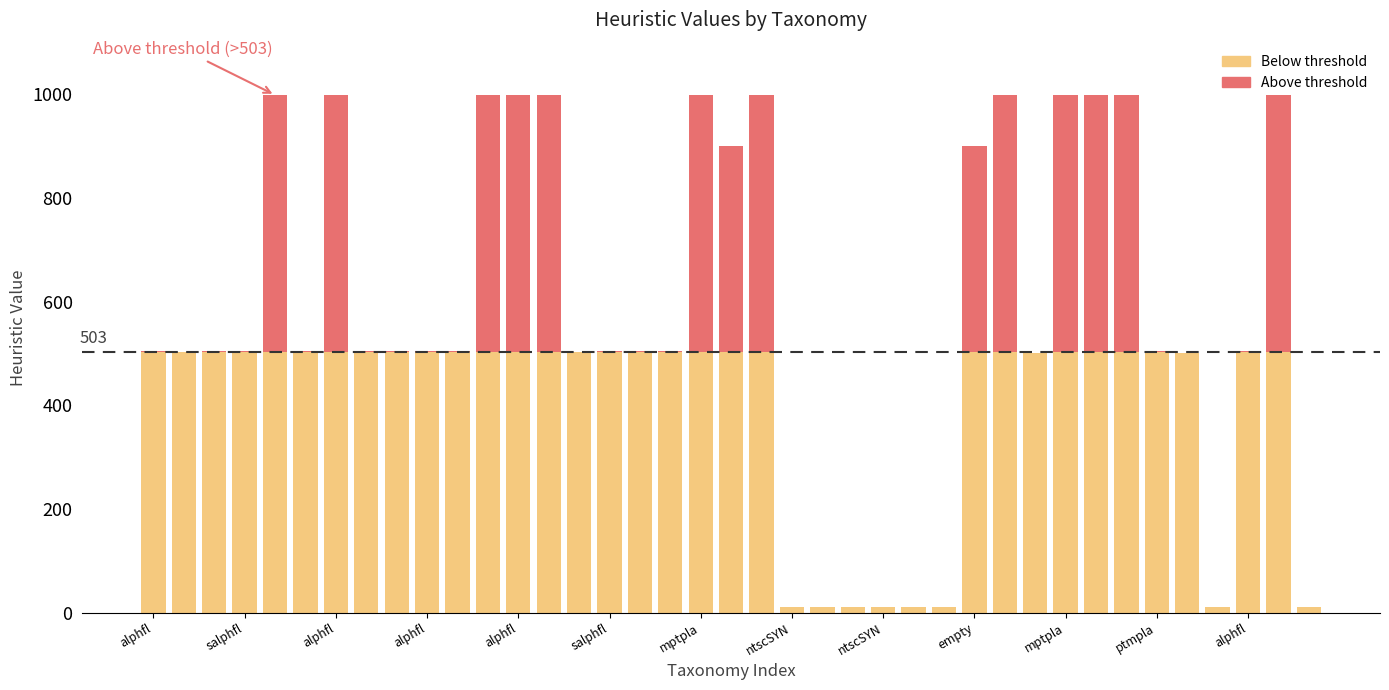

Are the bars horizontal?

No